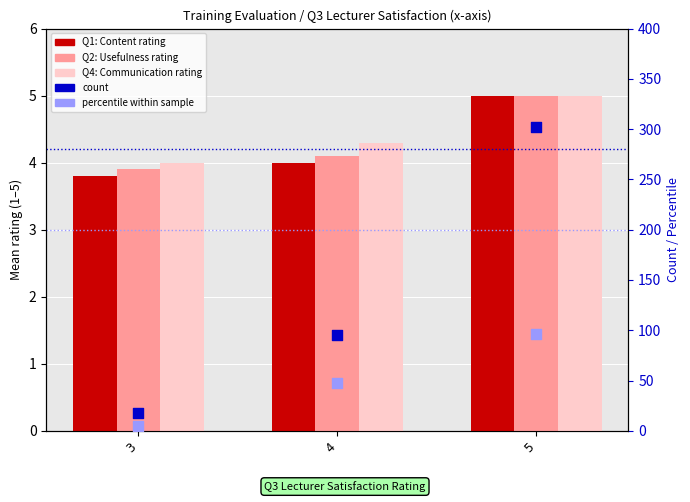

Which series reaches the minimum Y coordinate?

Q1: Content rating